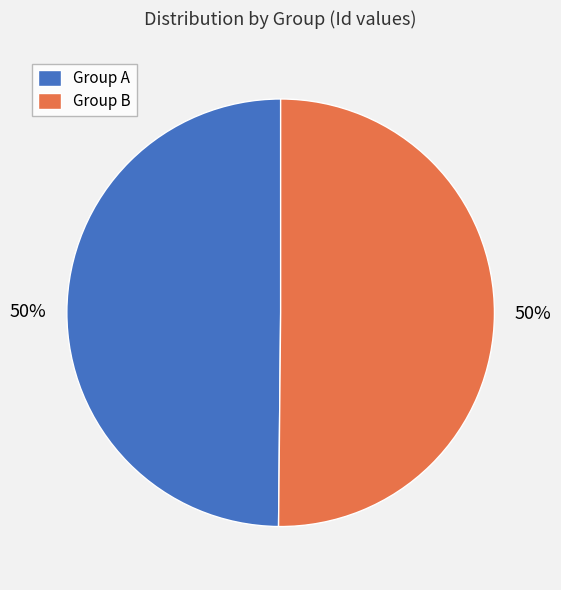

To the nearest percent, what percentage of the pie is Group B?

50%